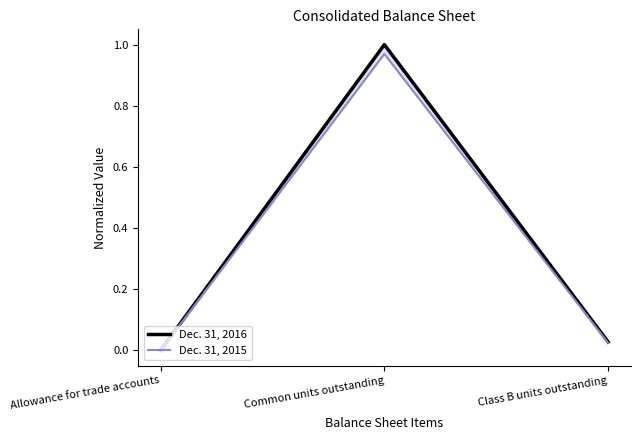

Count the number of data series in this chart.

2